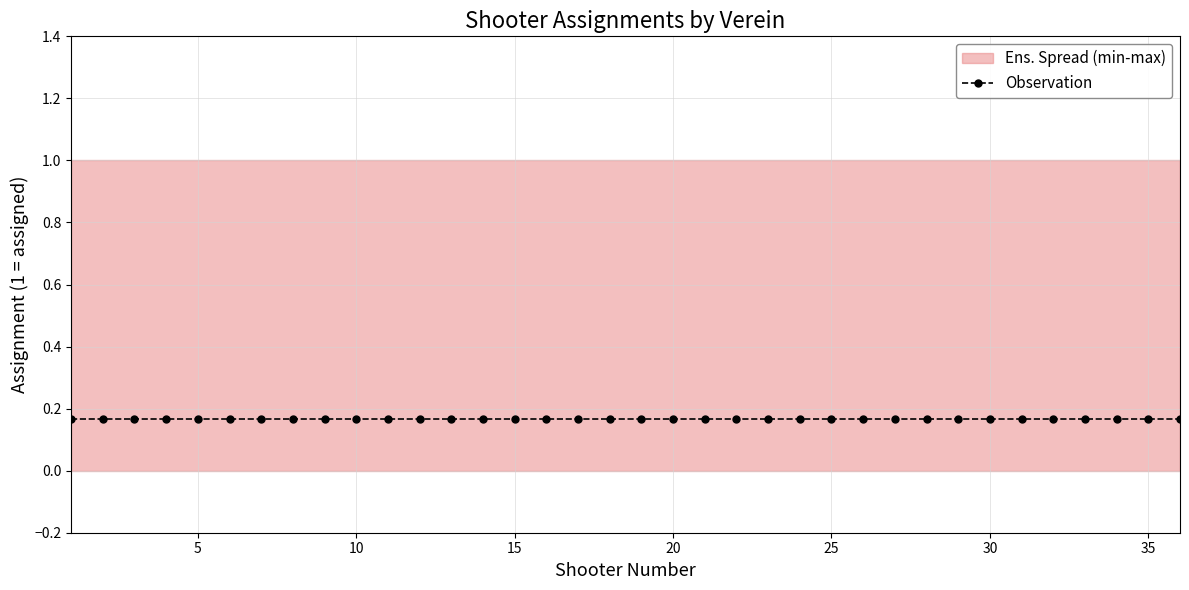

Does the chart display data point markers on the line(s)?

Yes